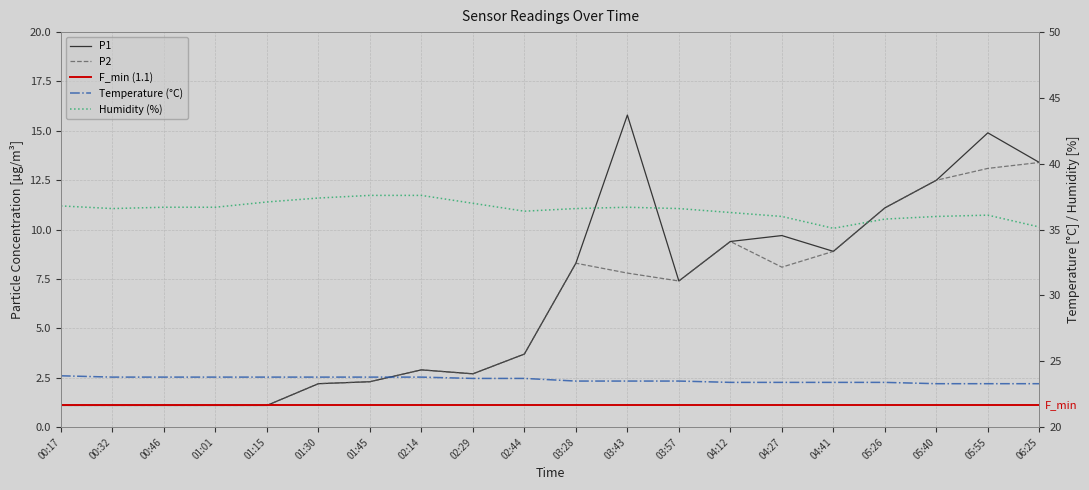

Reading right to left, what are all the values shown in this chart?

P1: 13.4	14.9	12.5	11.1	8.9	9.7	9.4	7.4	15.8	8.3	3.7	2.7	2.9	2.3	2.2	1.1	1.1	1.1	1.1	1.1
P2: 13.4	13.1	12.5	11.1	8.9	8.1	9.4	7.4	7.8	8.3	3.7	2.7	2.9	2.3	2.2	1.1	1.1	1.1	1.1	1.1
F_min (1.1): 1.1	1.1	1.1	1.1	1.1	1.1	1.1	1.1	1.1	1.1	1.1	1.1	1.1	1.1	1.1	1.1	1.1	1.1	1.1	1.1
Temperature (°C): 23.3	23.3	23.3	23.4	23.4	23.4	23.4	23.5	23.5	23.5	23.7	23.7	23.8	23.8	23.8	23.8	23.8	23.8	23.8	23.9
Humidity (%): 35.2	36.1	36.0	35.8	35.1	36.0	36.3	36.6	36.7	36.6	36.4	37.0	37.6	37.6	37.4	37.1	36.7	36.7	36.6	36.8